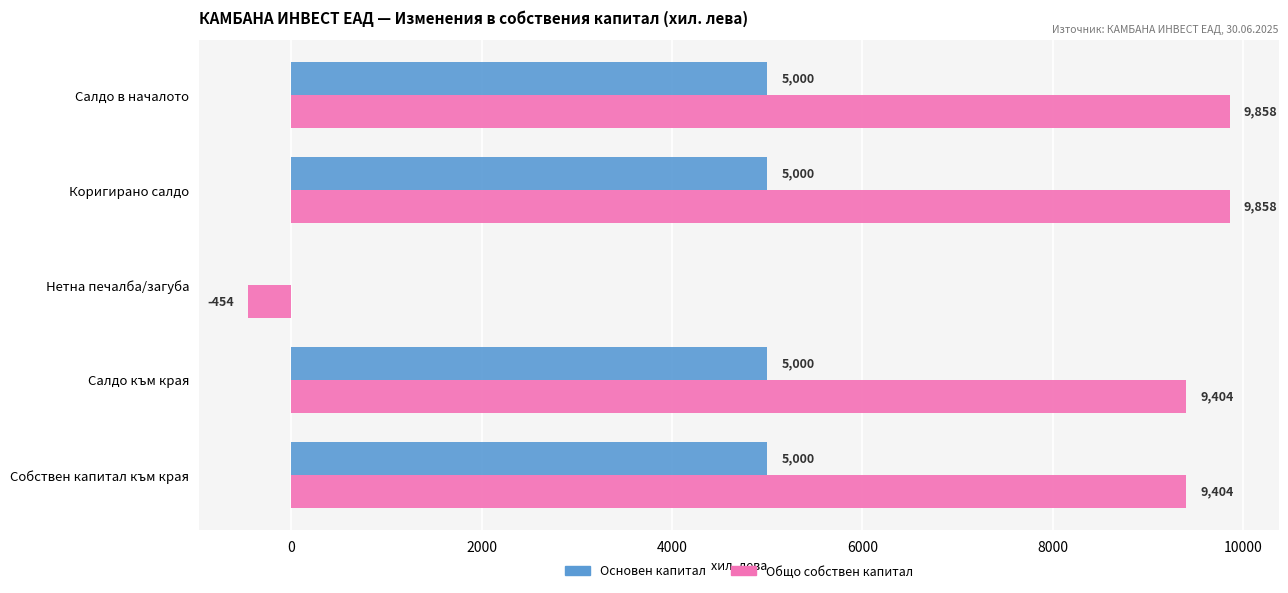

What is the highest value of the Общо собствен капитал series?

9858